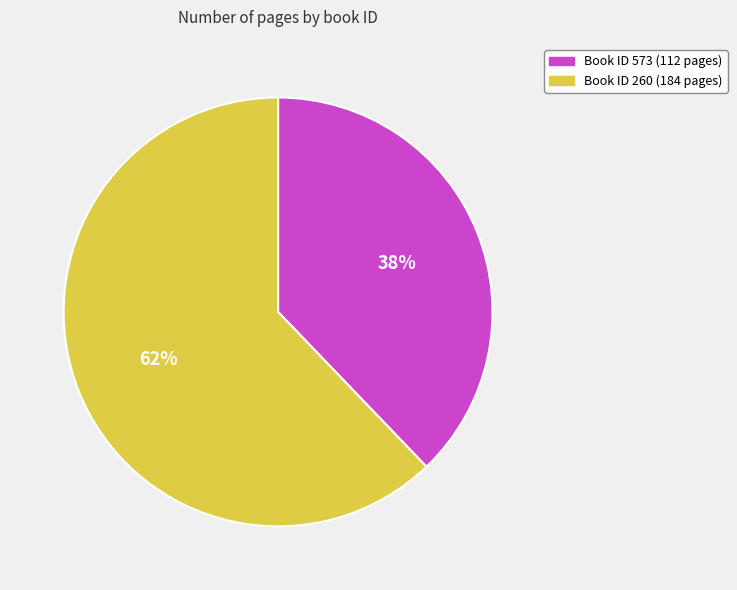

Is there a majority slice in this chart?

Yes